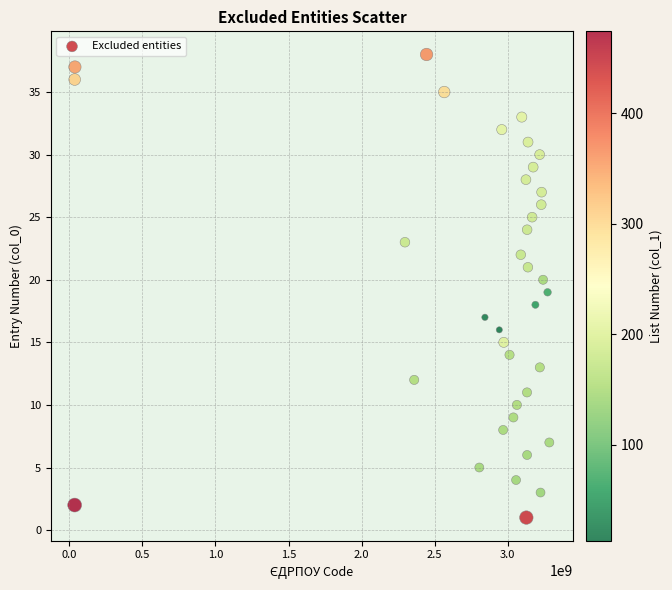

What is the range of Y values (max minus min)?

37